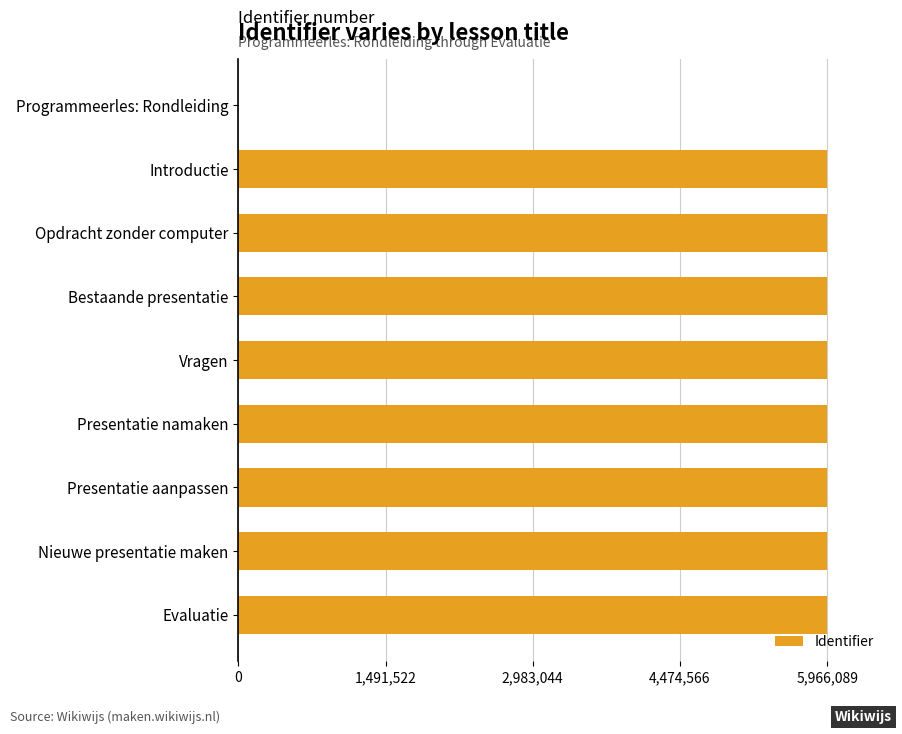

Are the bars horizontal?

Yes